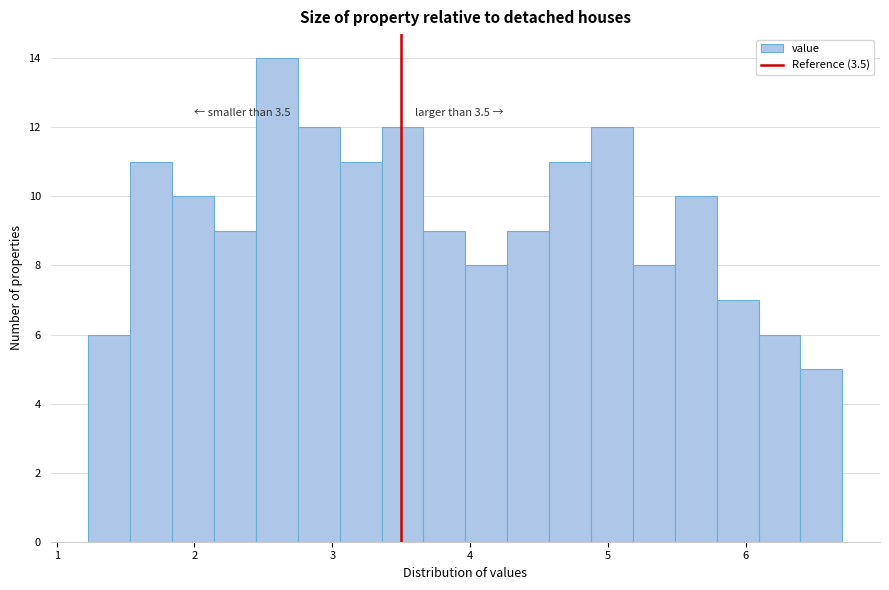

Read against the x-axis, roughly where is the centre of the tallest bar?

2.6